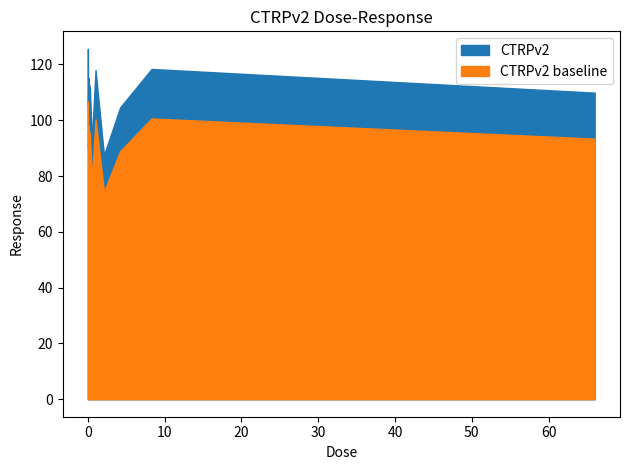

Rank the categories by value from highest to lowest.

0.002, 0.0041, 8.3, 1.0, 0.065, 0.13, 0.26, 66.0, 0.016, 4.2, 0.52, 2.1